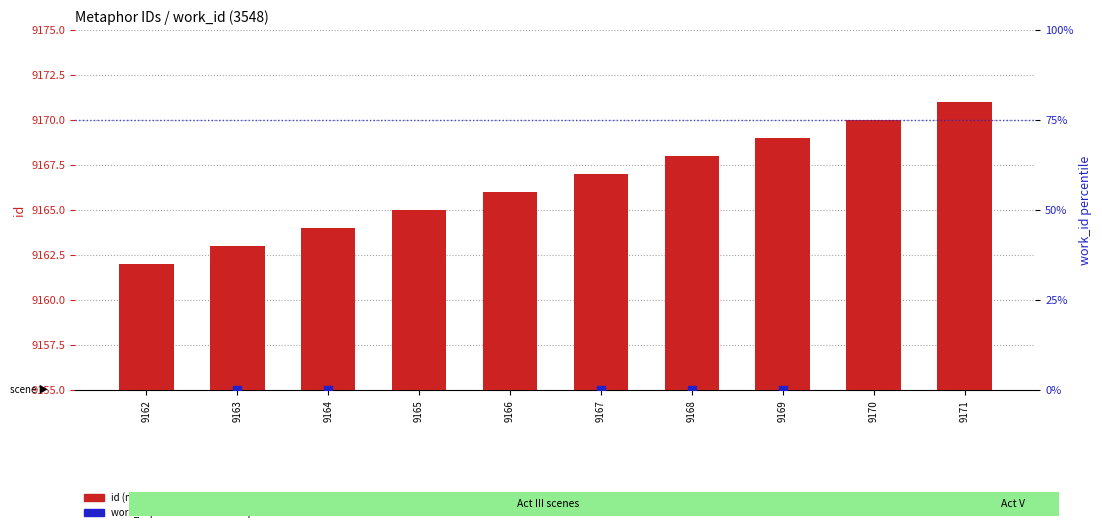

What is the ratio of the value at 9167 to the value at 9171?

1.0